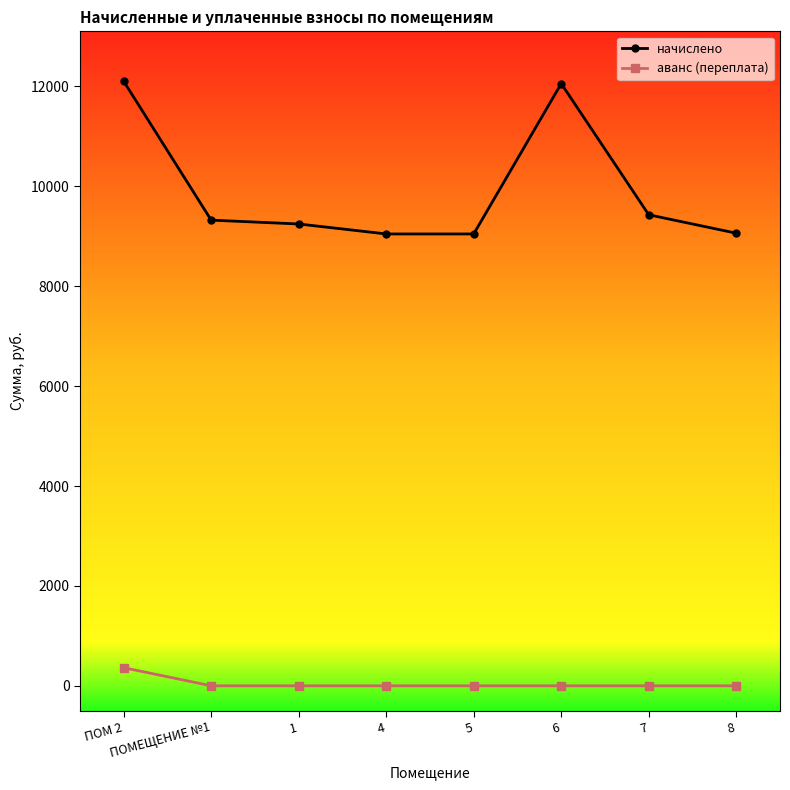

Between ПОМ 2 and 1, which series saw the biggest shift?

начислено